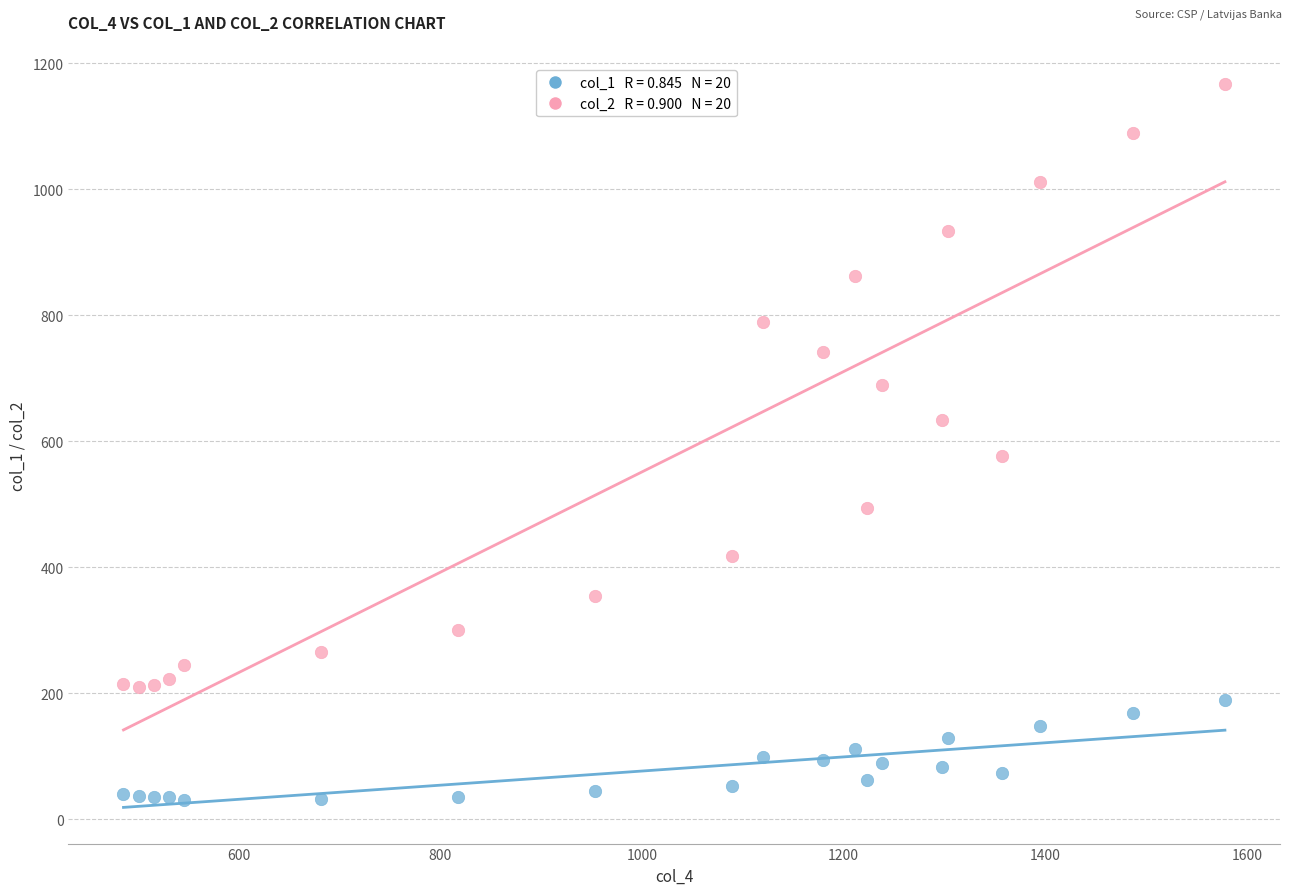

Across all data points, what is the range of X values (max minus min)?

1092.4